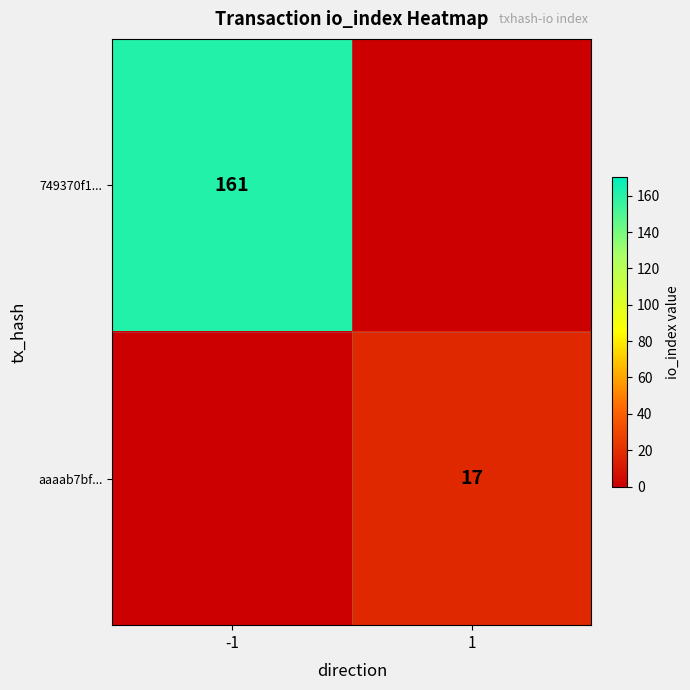

The value of aaaab7bf... at 1 is 17. True or false?

True